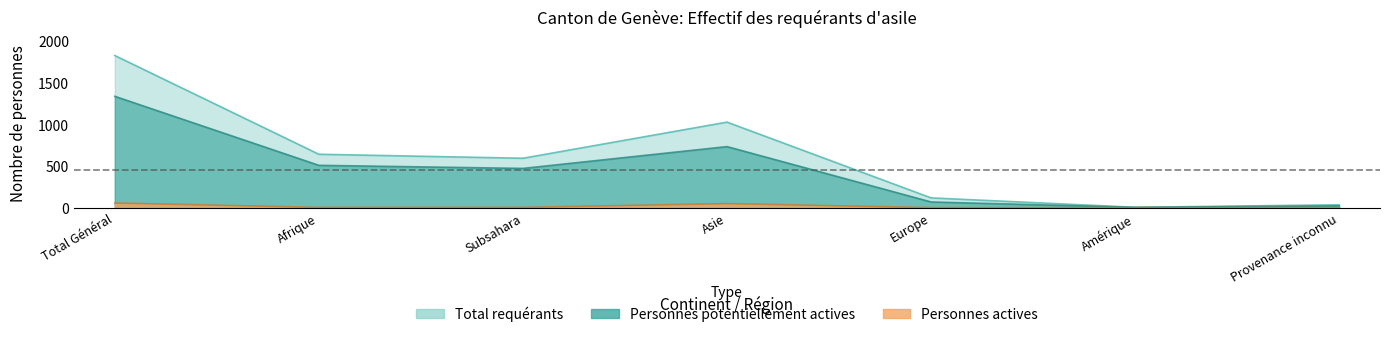

Is the value of Personnes potentiellement actives at Asie greater than the value of Personnes actives at Europe?

Yes